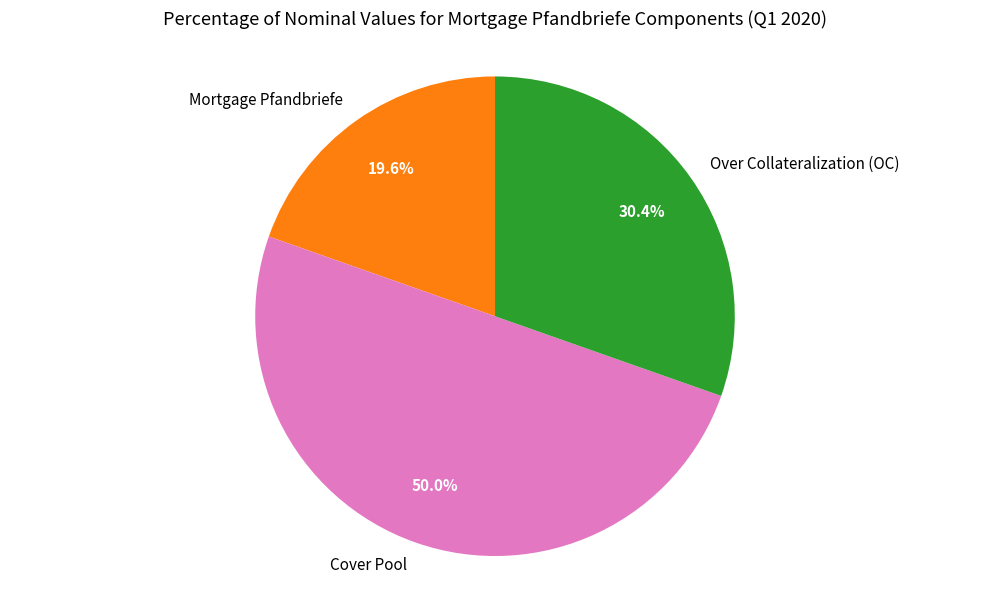

To the nearest percent, what is the difference between the largest and smallest slice percentages?

30%